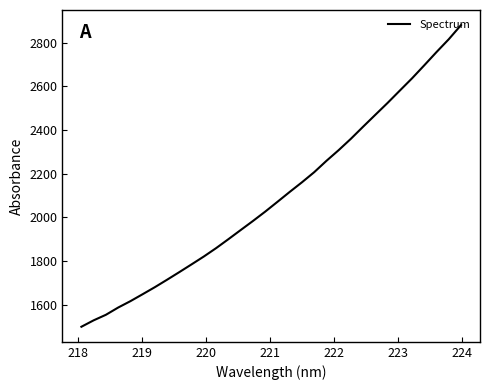

What is the greatest value displayed?

2879.8